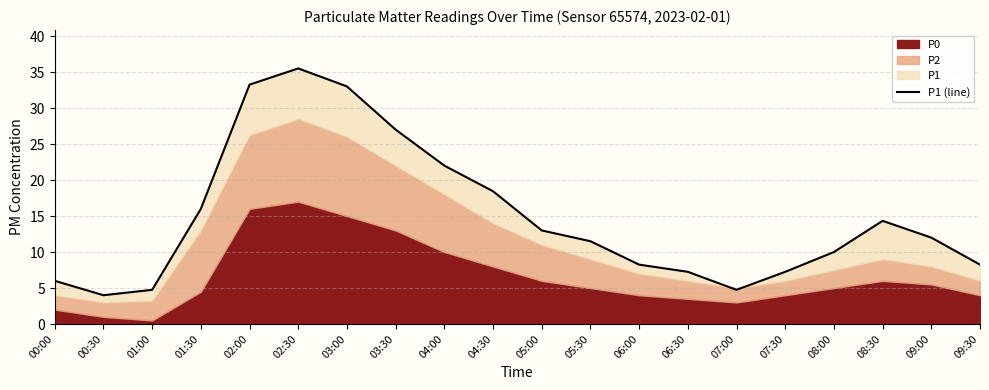

Where is the first local minimum?

00:30